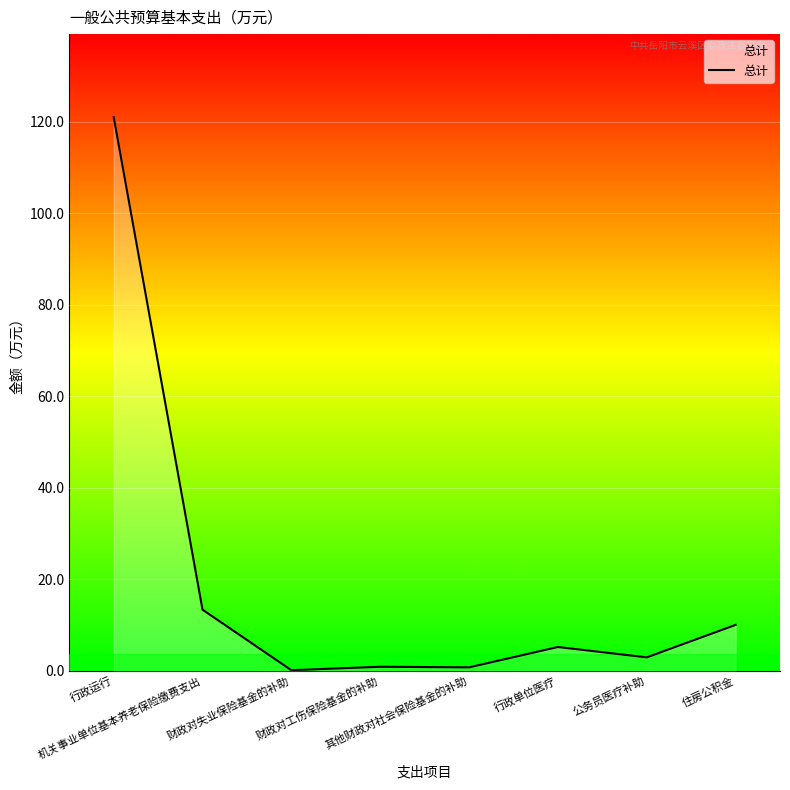

What is the sum of all values?

154.0